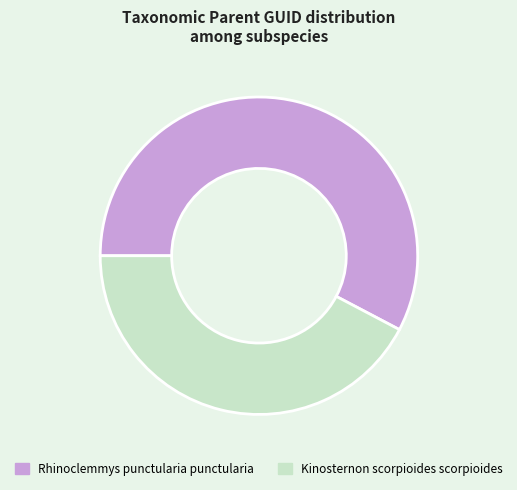

How many segments does this pie chart have?

2